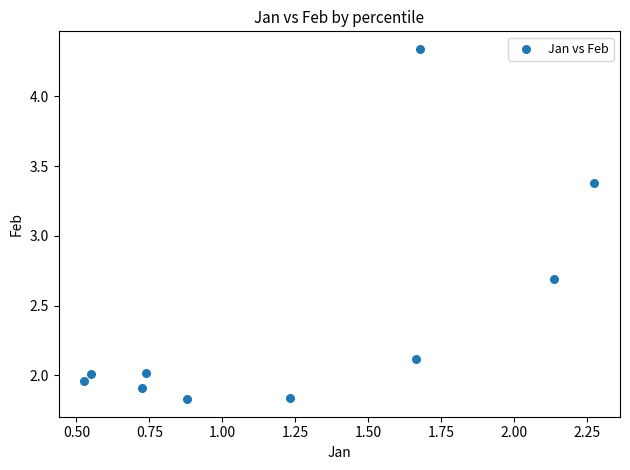

What is the range of Y values (max minus min)?

2.5